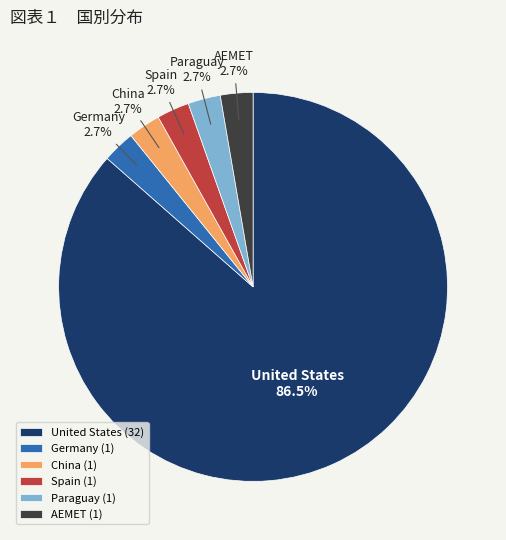

What is the majority slice?

United States